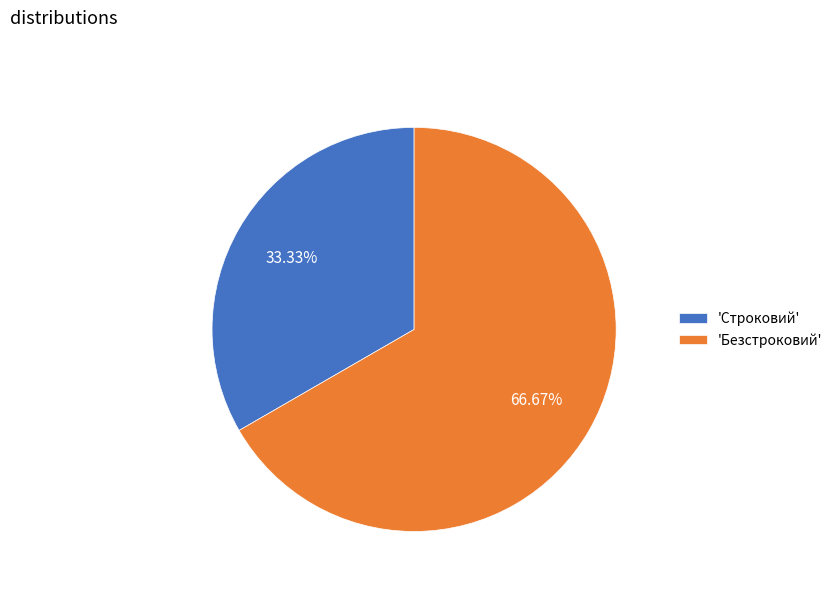

Which category accounts for the majority?

'Безстроковий'